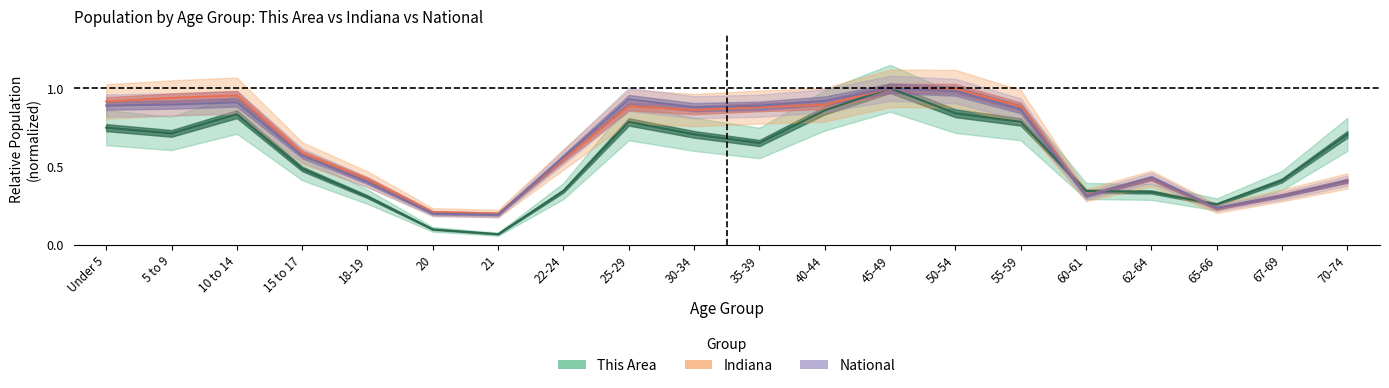

Between which two adjacent categories do National and This Area first intersect?

55-59 and 60-61